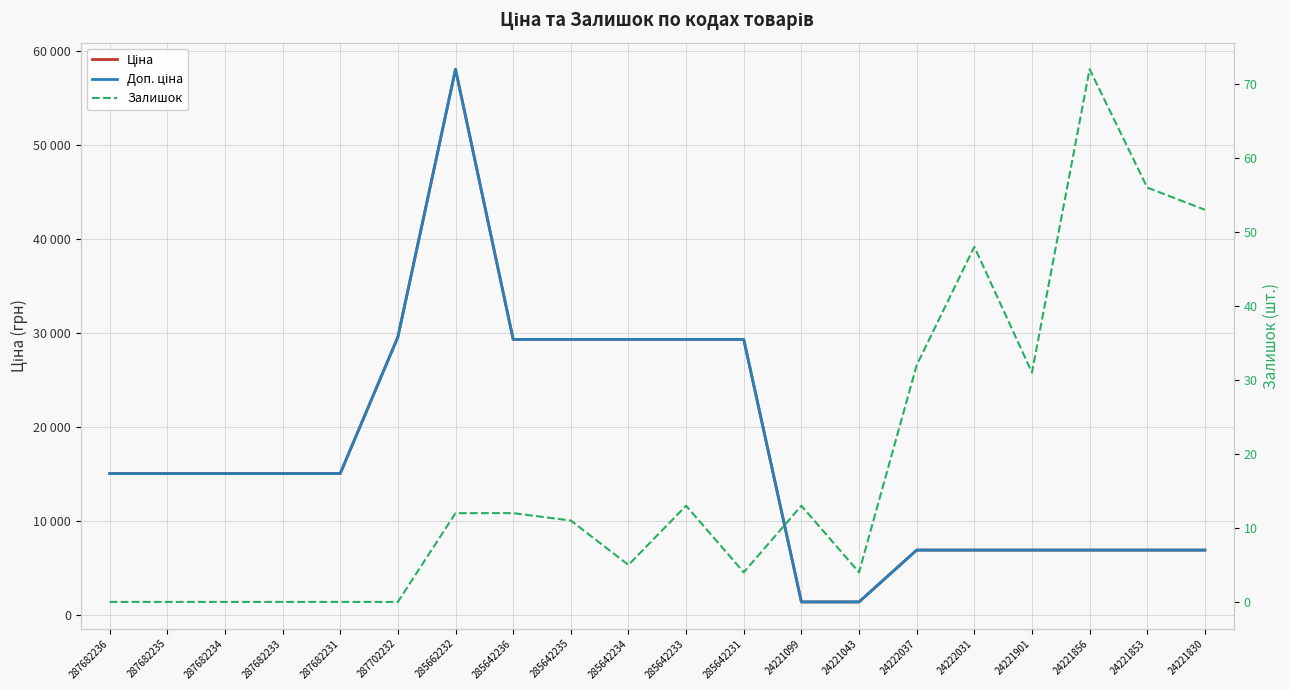

True or false: Доп. ціна and Залишок cross at least once.

False